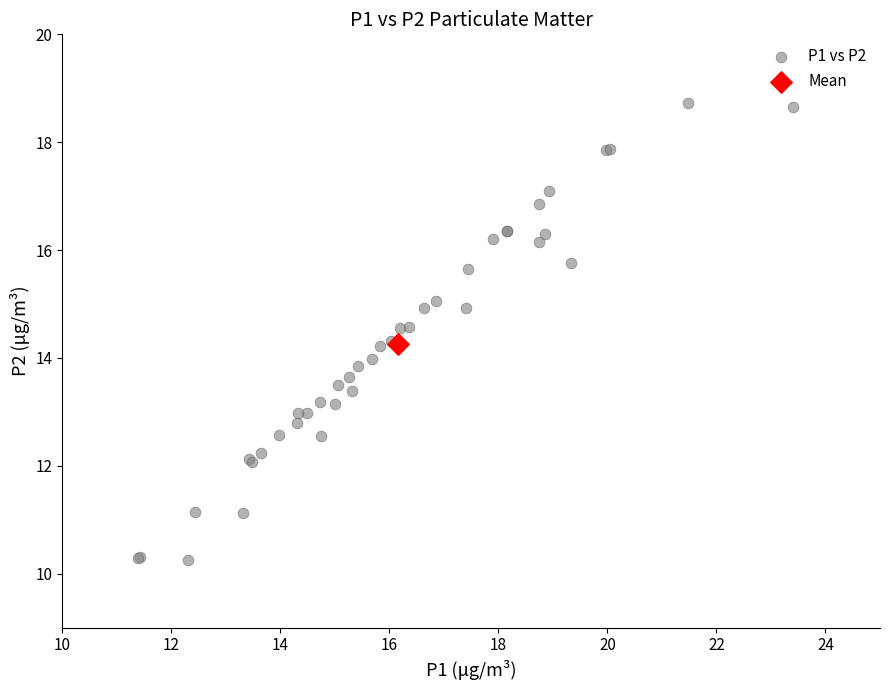

What are all the series names shown in the legend?

P1 vs P2, Mean